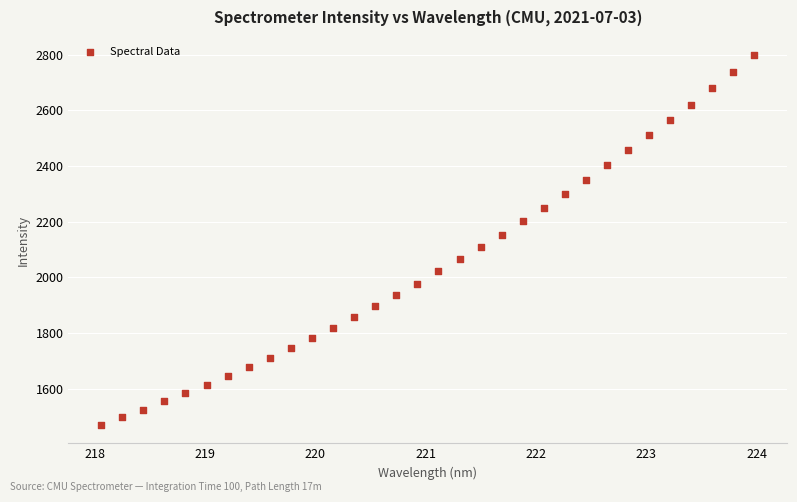

What is the range of X values (max minus min)?

5.9